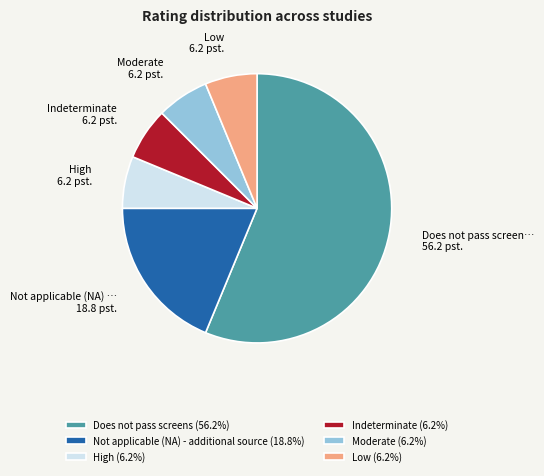

True or false: Does not pass screens accounts for 56% of the total.

True